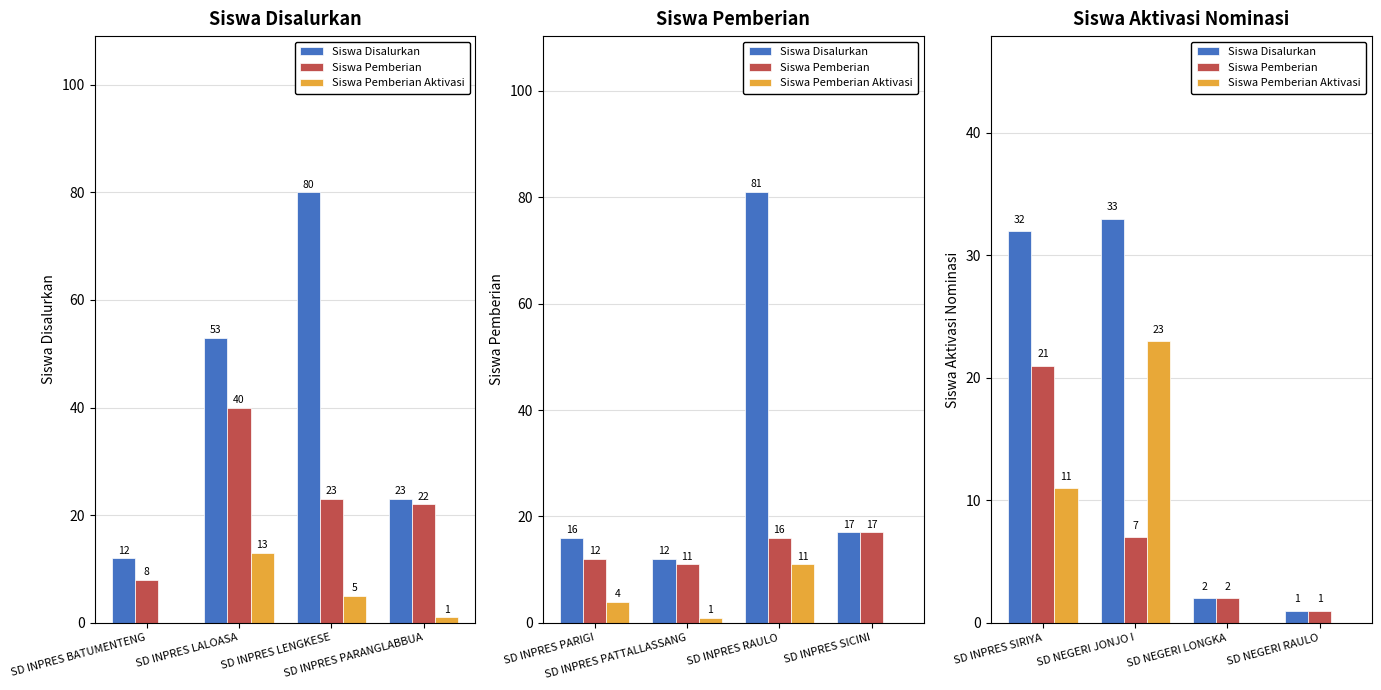

Count the Siswa Pemberian Aktivasi values in the range 0 to 23.

4